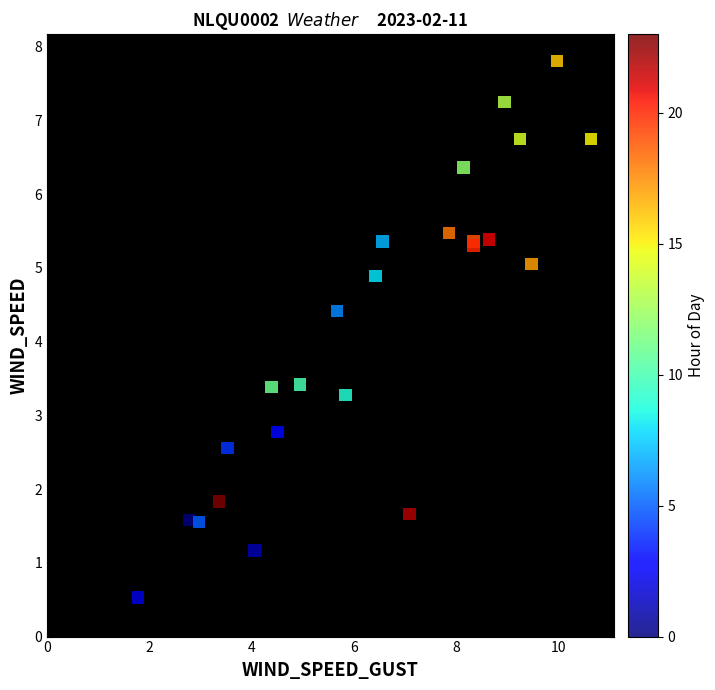

What Y value in the scatter plot is closest to 4?

4.4